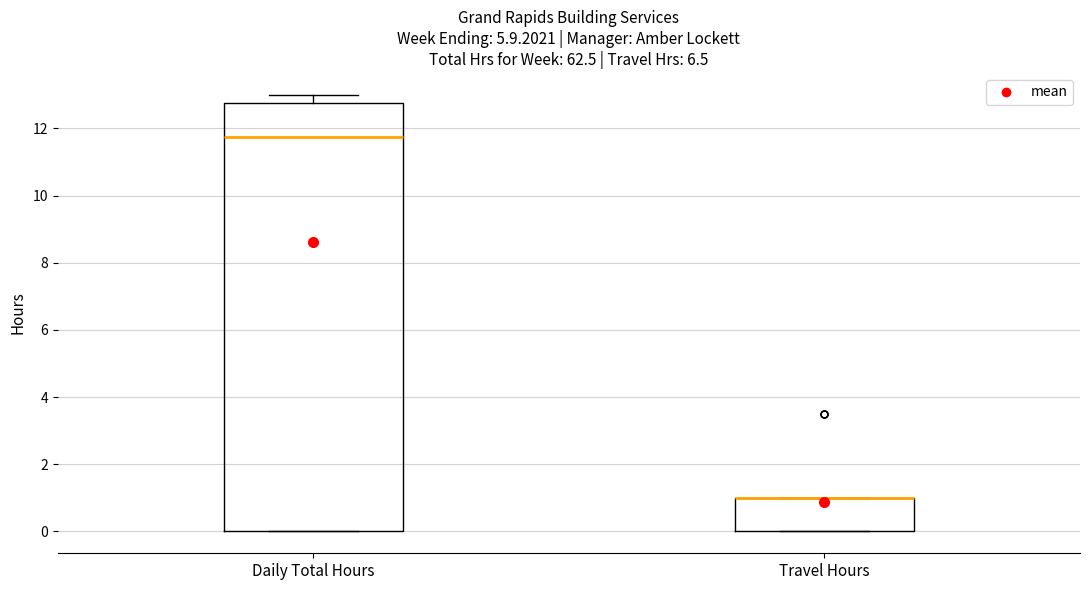

Reading left to right, read every box against the y-axis: the position of its median line, the range the box covers, and the ends of its whiskers. The values are not printed on the chart, so give them approximately, as read against the axis.

Daily Total Hours: median 11.8, box 0.0 to 12.8, whiskers 0.0 to 13.0
Travel Hours: median 1.0 (drawn on the box's upper edge), box 0.0 to 1.0, whiskers 0.0 to 1.0